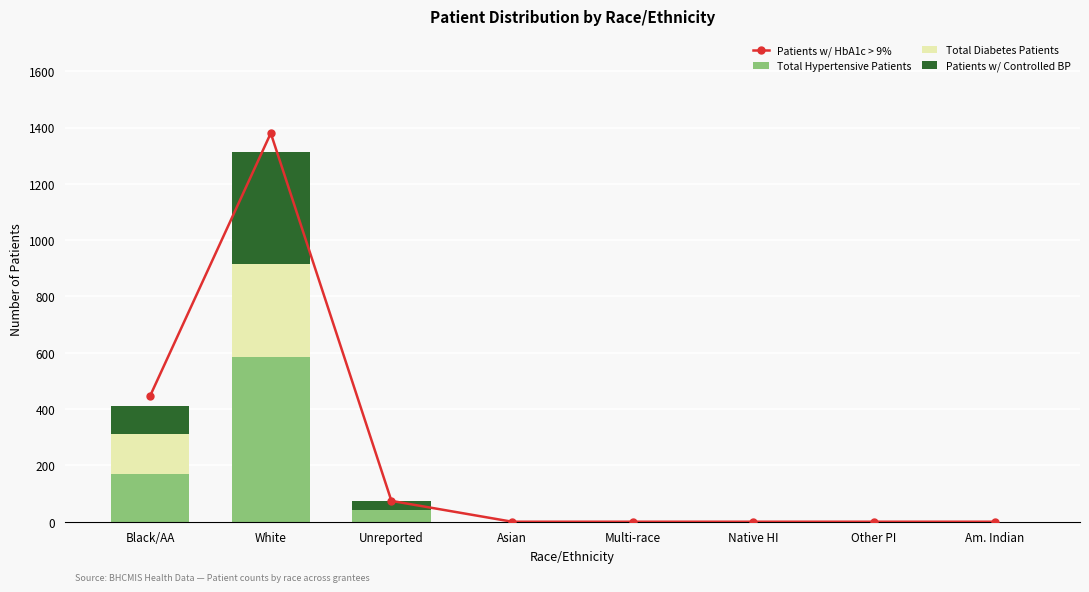

The Total Hypertensive Patients series shows 585 at White. True or false?

True